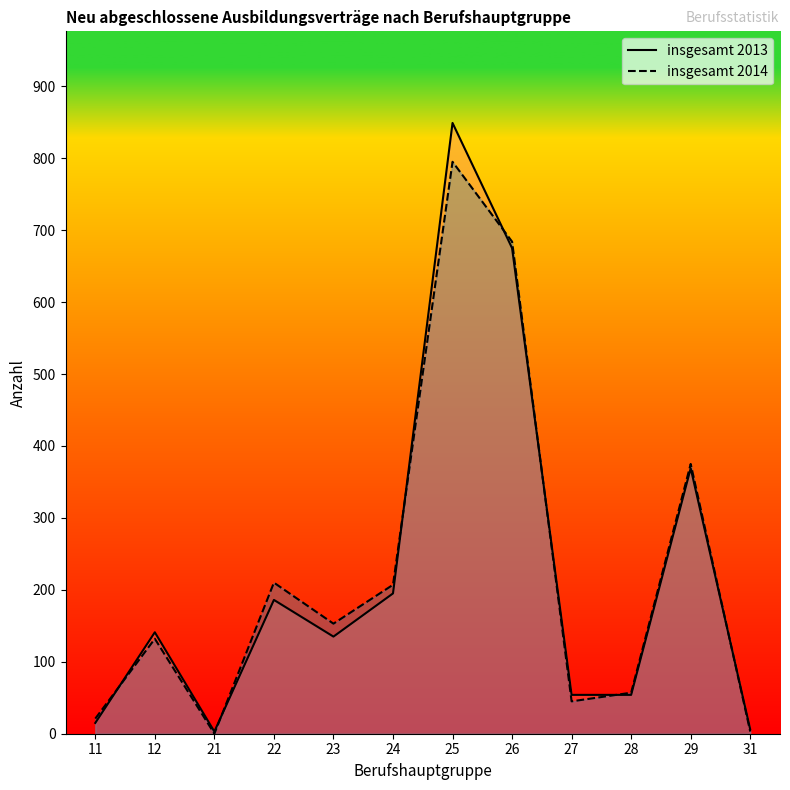

How many values in the insgesamt 2013 series exceed 141?

5